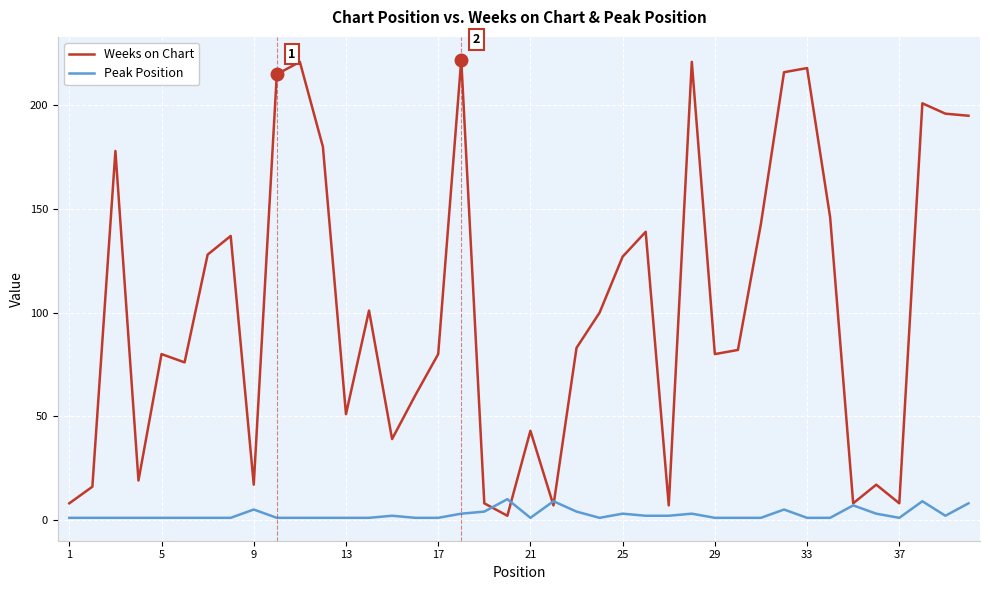

What is the maximum value for Weeks on Chart?

222